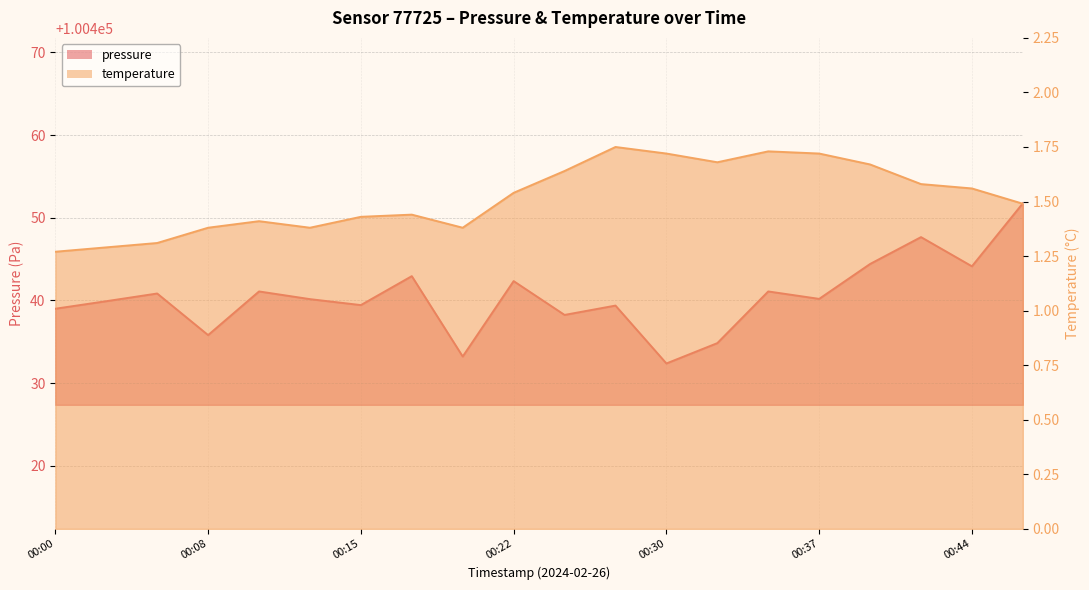

What position from the right is 2024-02-26T00:20:28?

12